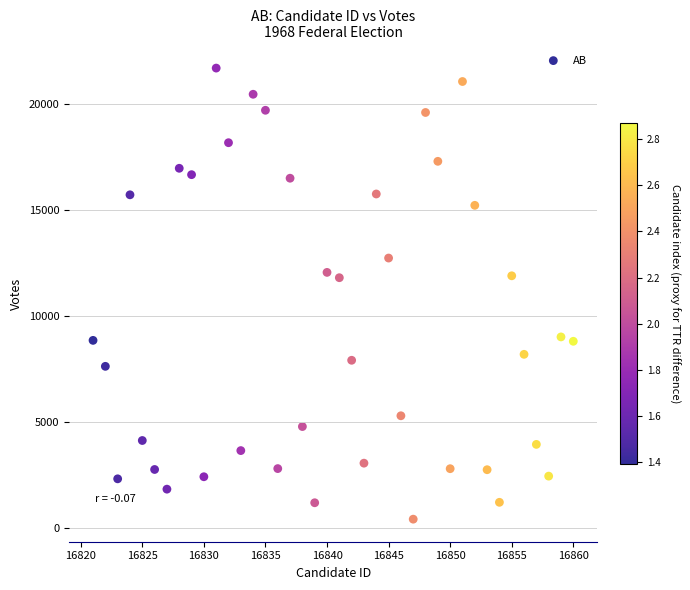

What is the range of Y values (max minus min)?

21298